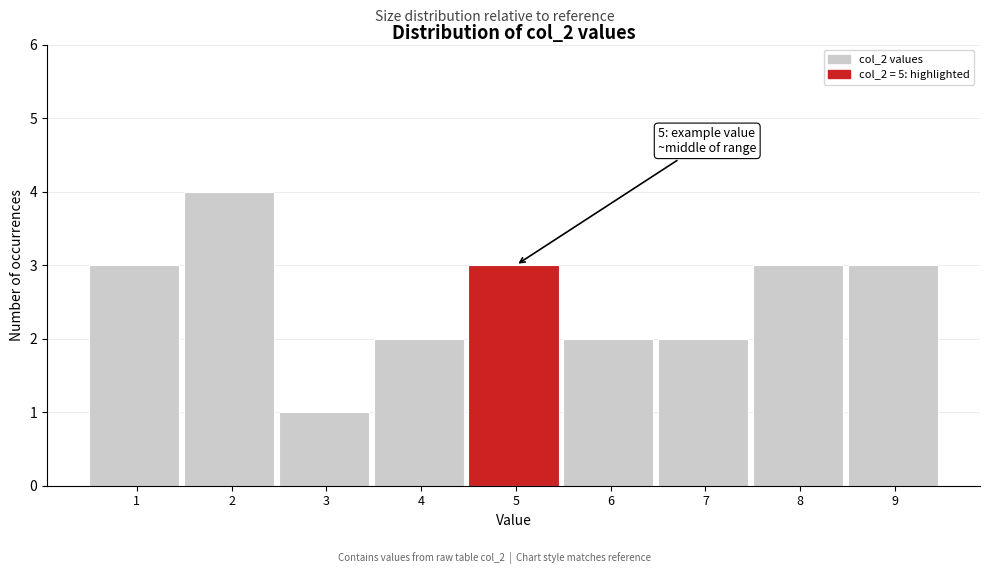

Reading left to right, transcribe all the data shown in this chart.

1=3	2=4	3=1	4=2	5=3	6=2	7=2	8=3	9=3